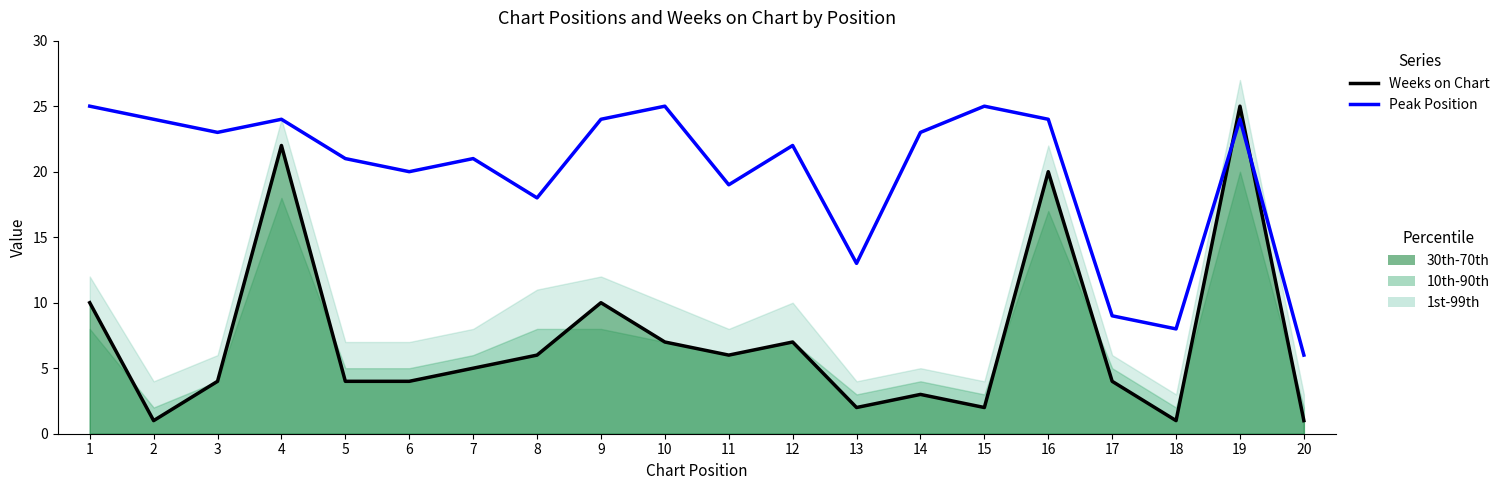

Reading left to right, what are all the values shown in this chart?

Weeks on Chart (line): 10	1	4	22	4	4	5	6	10	7	6	7	2	3	2	20	4	1	25	1
Peak Position (inverted): 25	24	23	24	21	20	21	18	24	25	19	22	13	23	25	24	9	8	24	6